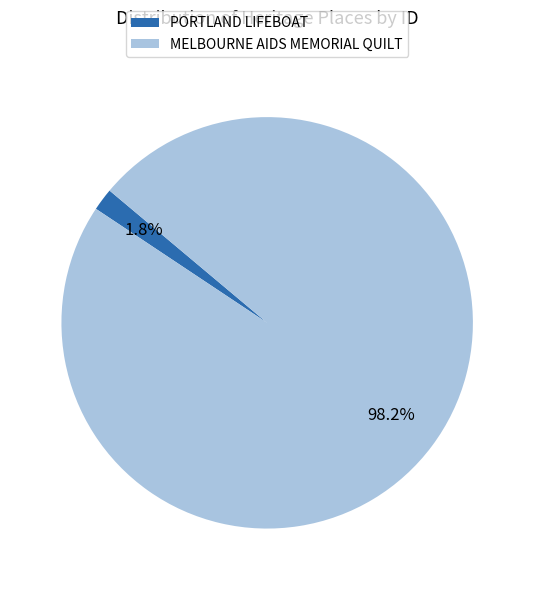

What percentage do MELBOURNE AIDS MEMORIAL QUILT and PORTLAND LIFEBOAT together represent?

100.0%